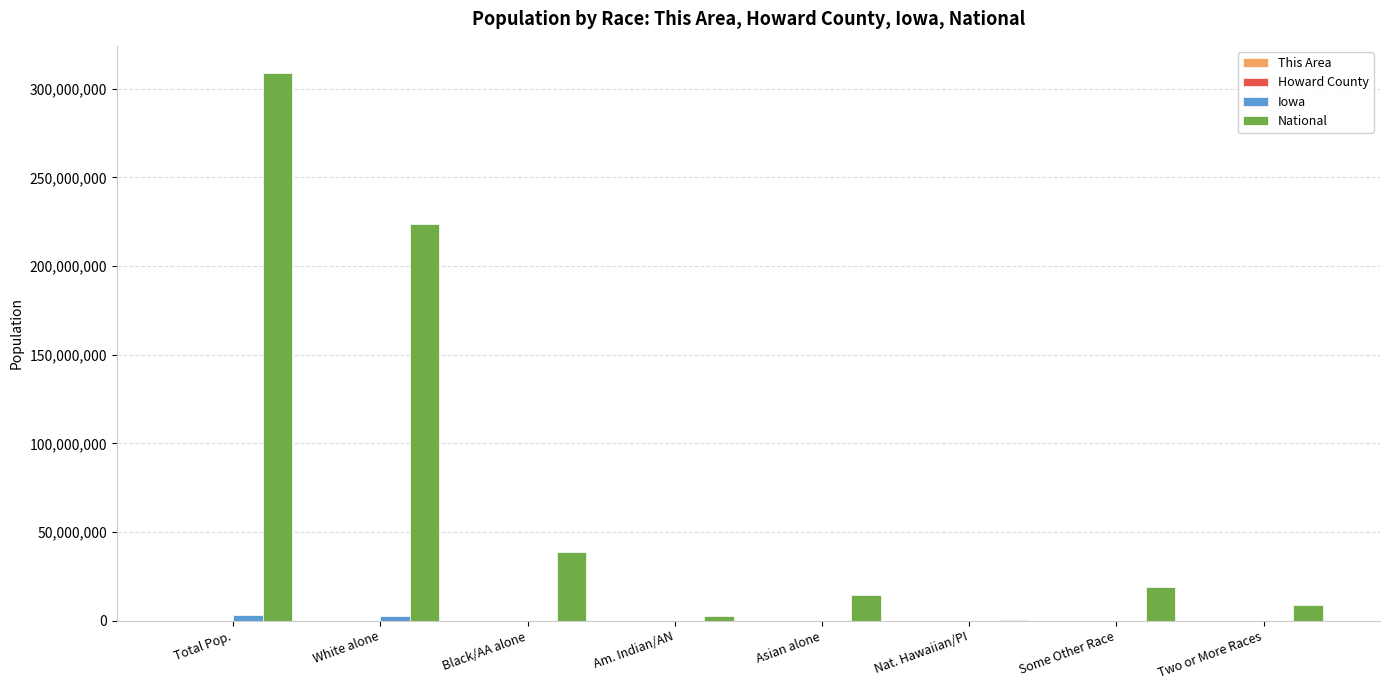

At which category is the sum across all series the highest?

Total Pop.